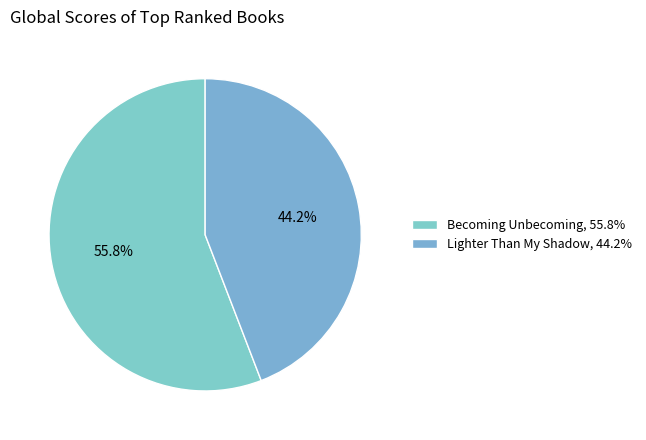

What is the majority slice?

Becoming Unbecoming